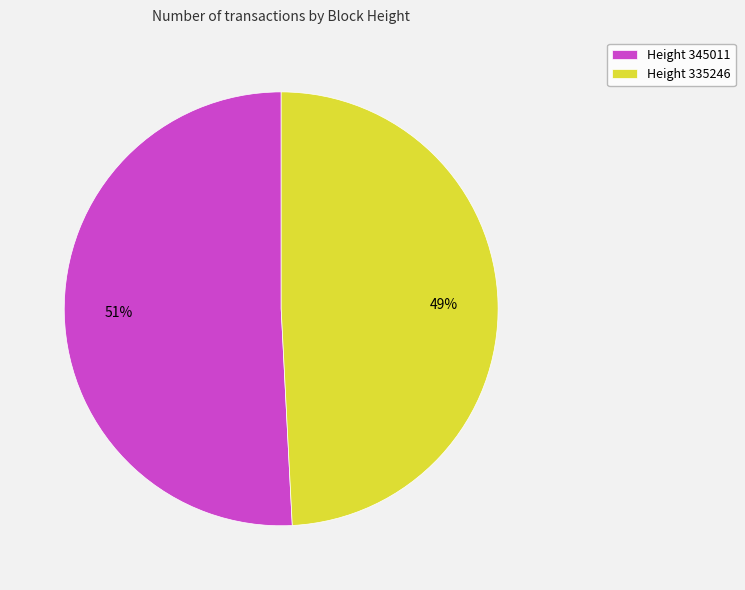

Approximately how many times larger is the value at Height 335246 compared to Height 345011?

1.0